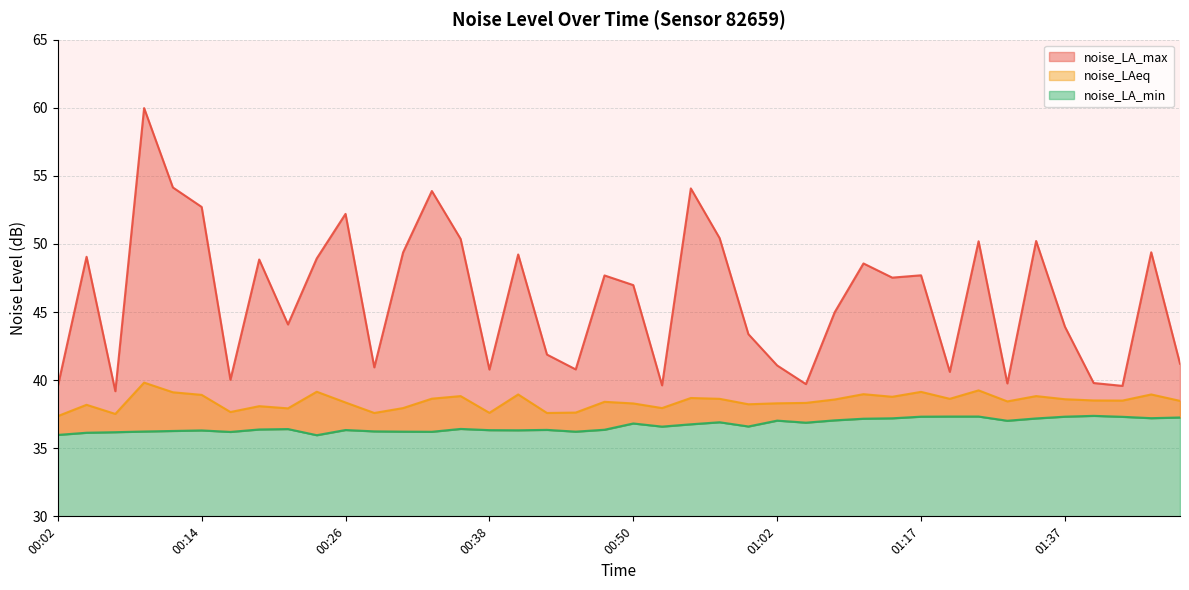

At which label does noise_LA_min reach its peak?

01:40